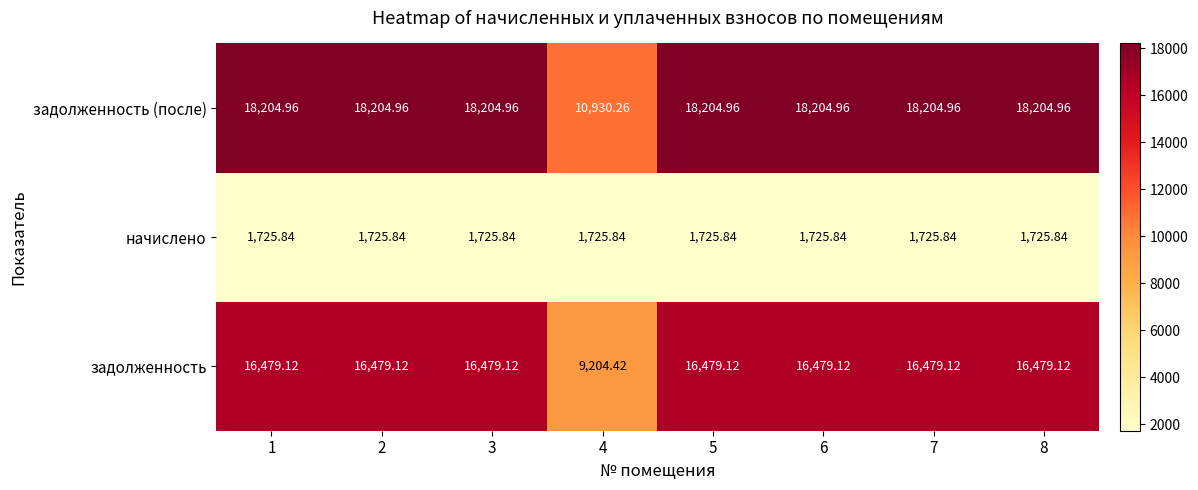

At 2, list the series in order from smallest to largest.

начислено, задолженность, задолженность (после)